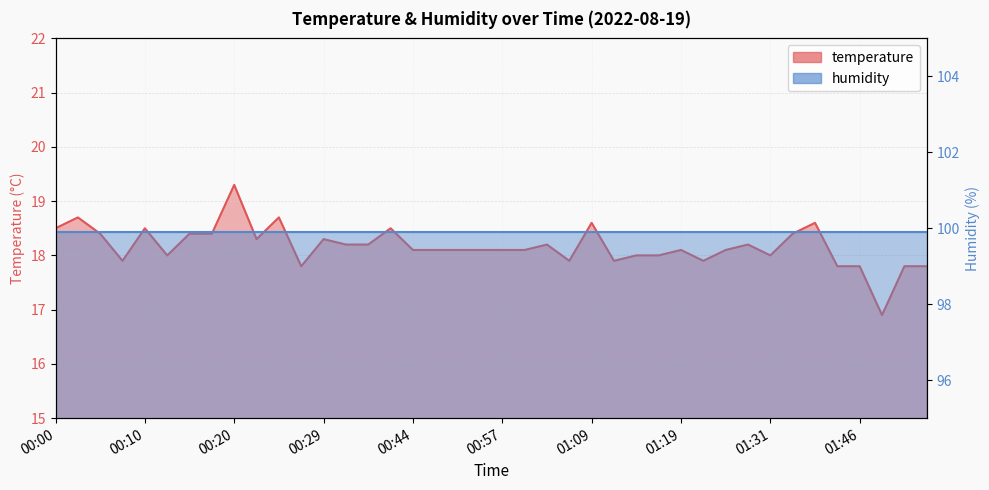

True or false: the data has more than 2 interior local peaks.

True